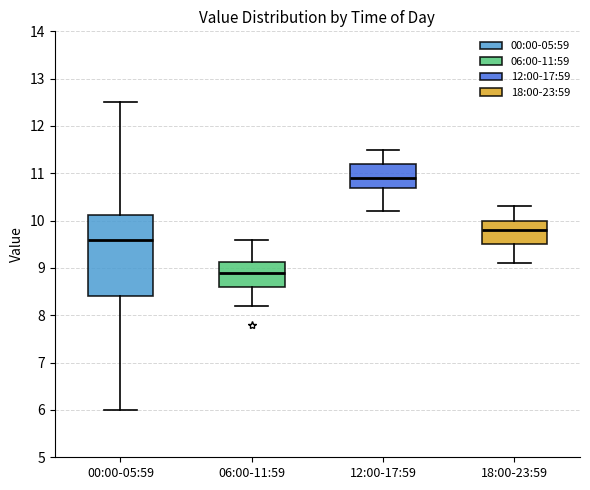

Which box's median line is the highest?

12:00-17:59